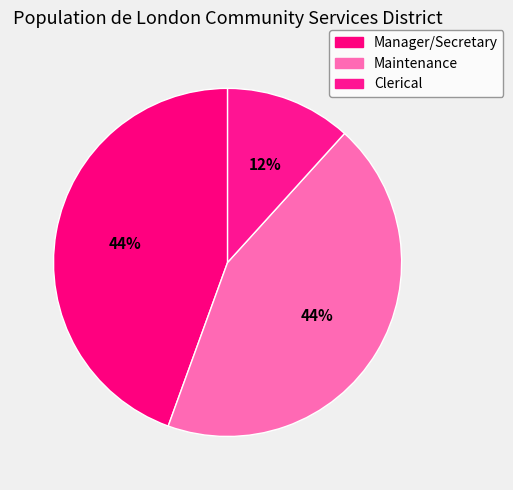

How many segments does this pie chart have?

3